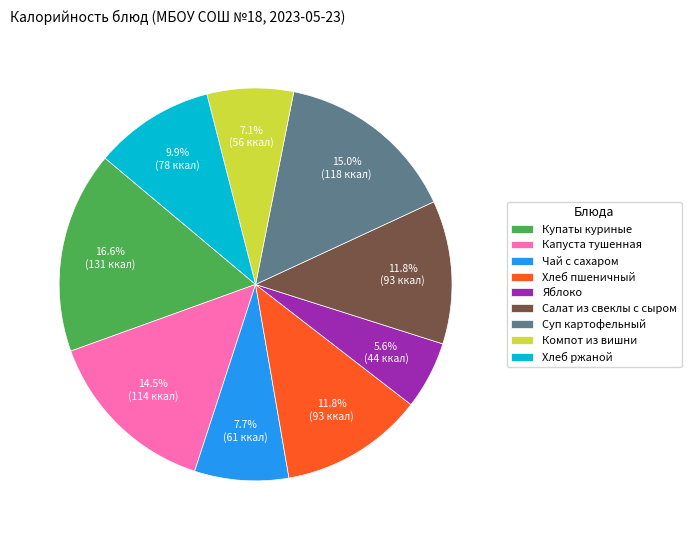

Is it true that Чай с сахаром is 8% of the pie?

True